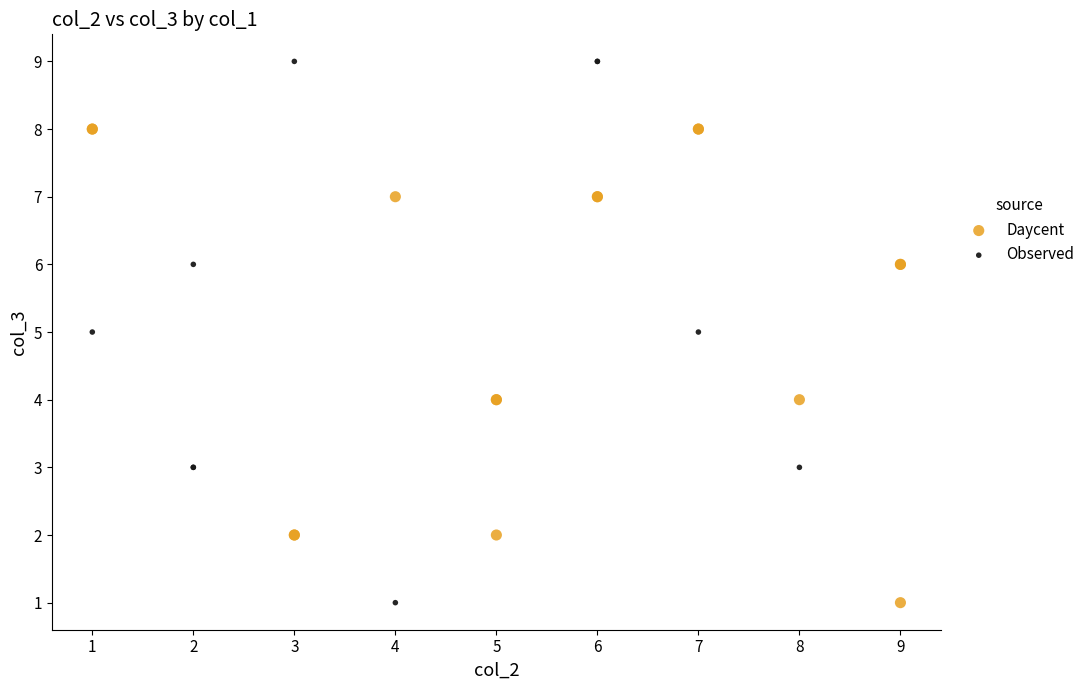

Which series has the largest Y range (max minus min)?

Observed